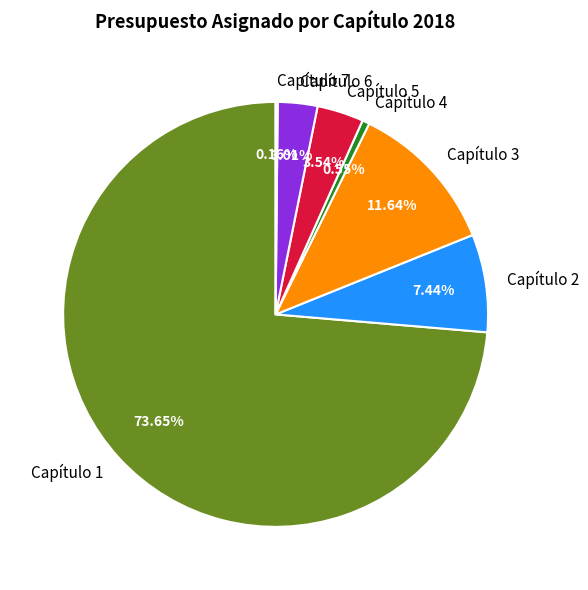

Is it true that Capítulo 2 is 1% of the pie?

False